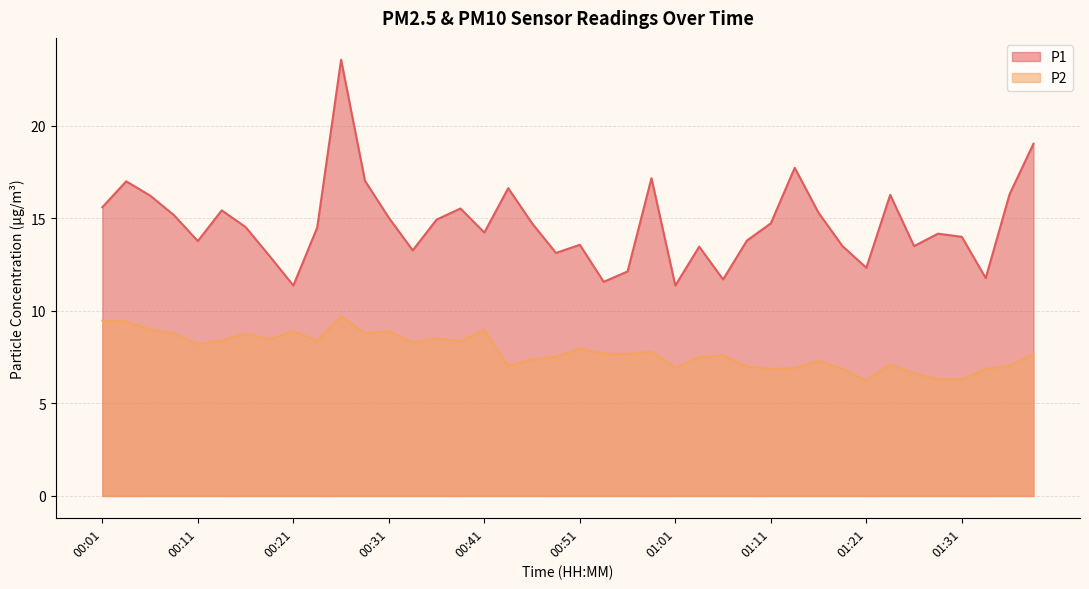

Between 00:33 and 01:23, which series saw the biggest shift?

P1